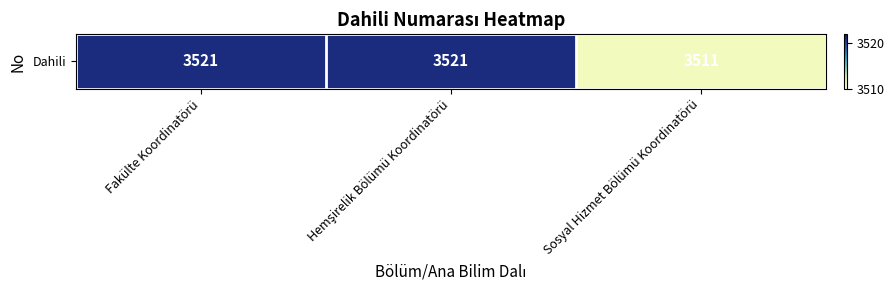

At which category does the chart reach its peak across all series?

Fakülte Koordinatörü